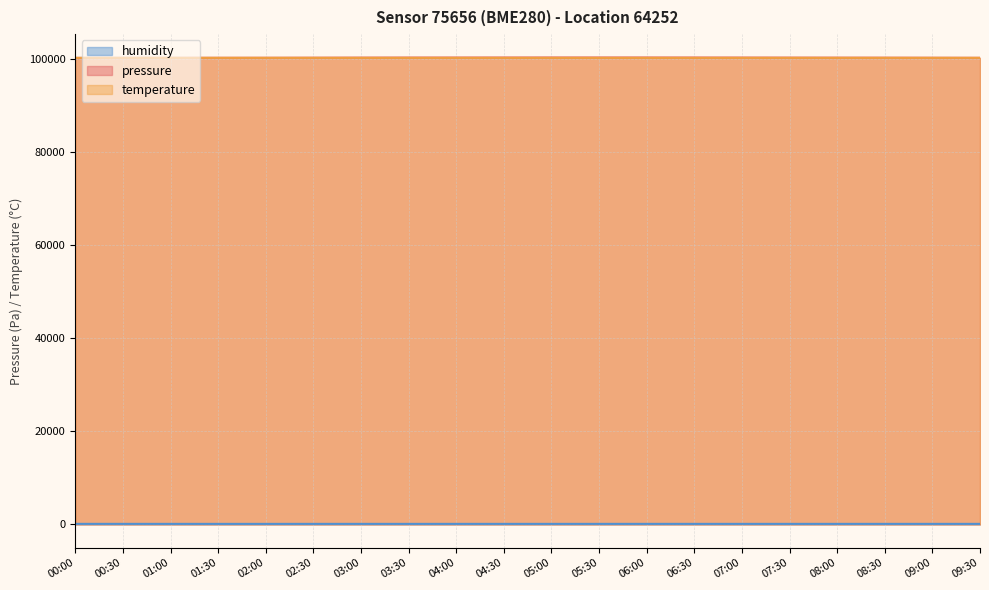

What are all the series names shown in the legend?

humidity, pressure, temperature